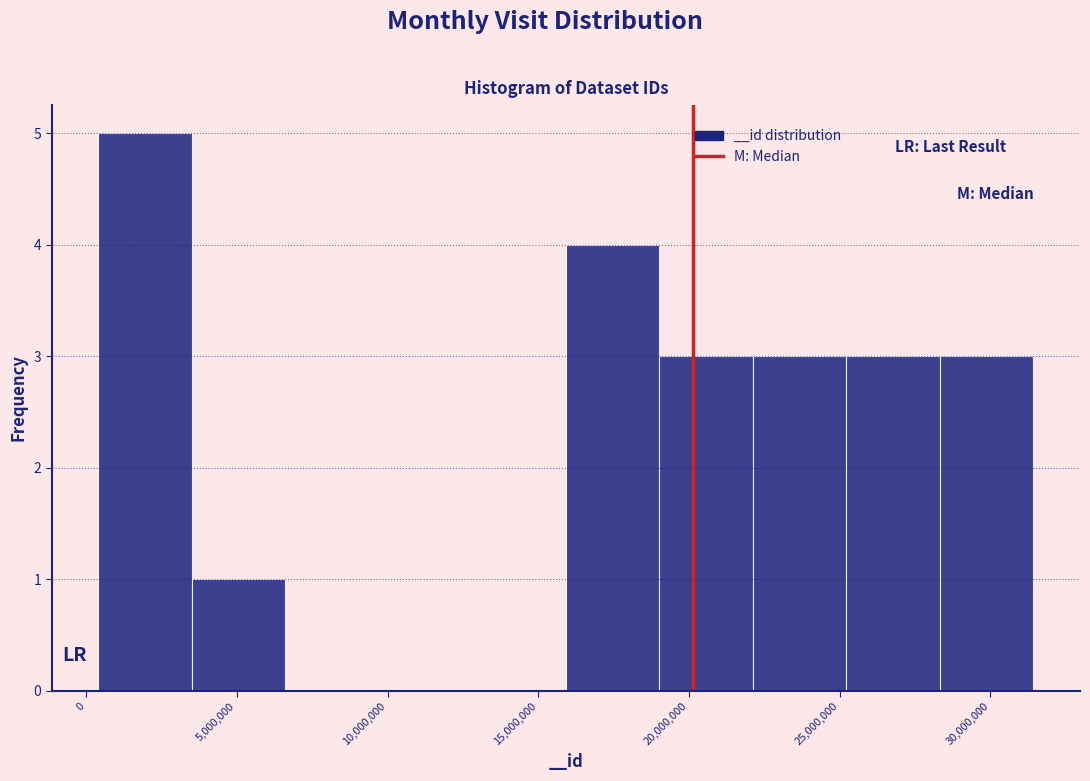

What is the height of the bar covering 25000000 to 28500000 on the x-axis? Neither the bar edges nor the heights are printed on the chart, so give them approximately, as read against the axes.

3